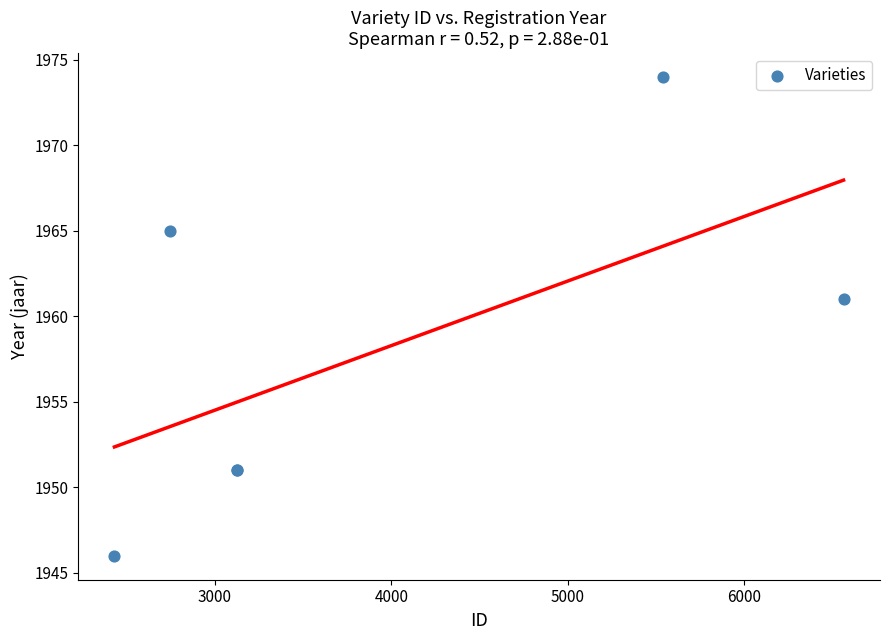

What Y value in the scatter plot is closest to 1960?

1961